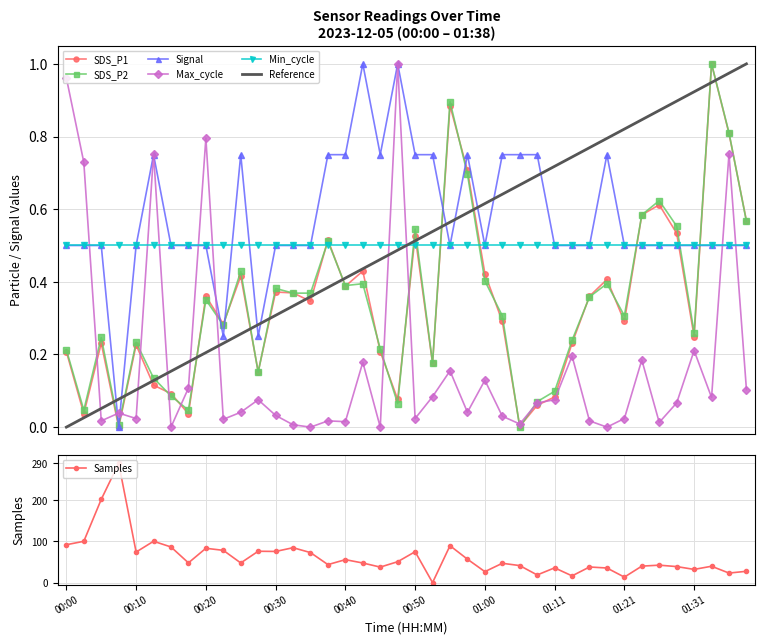

How many interior local peaks does the SDS_P2 series have?

12